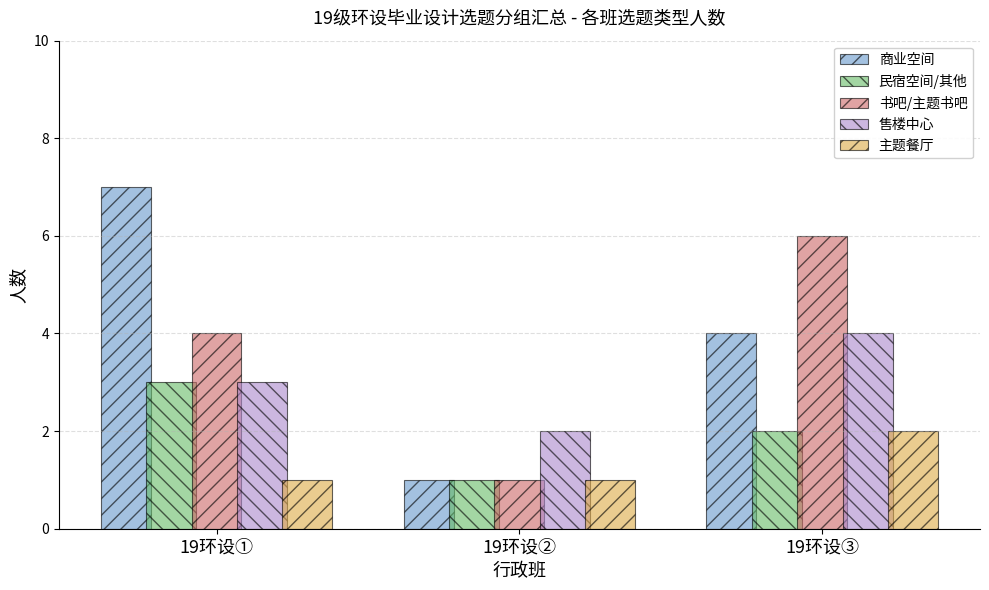

How many bars are there in each group?

5